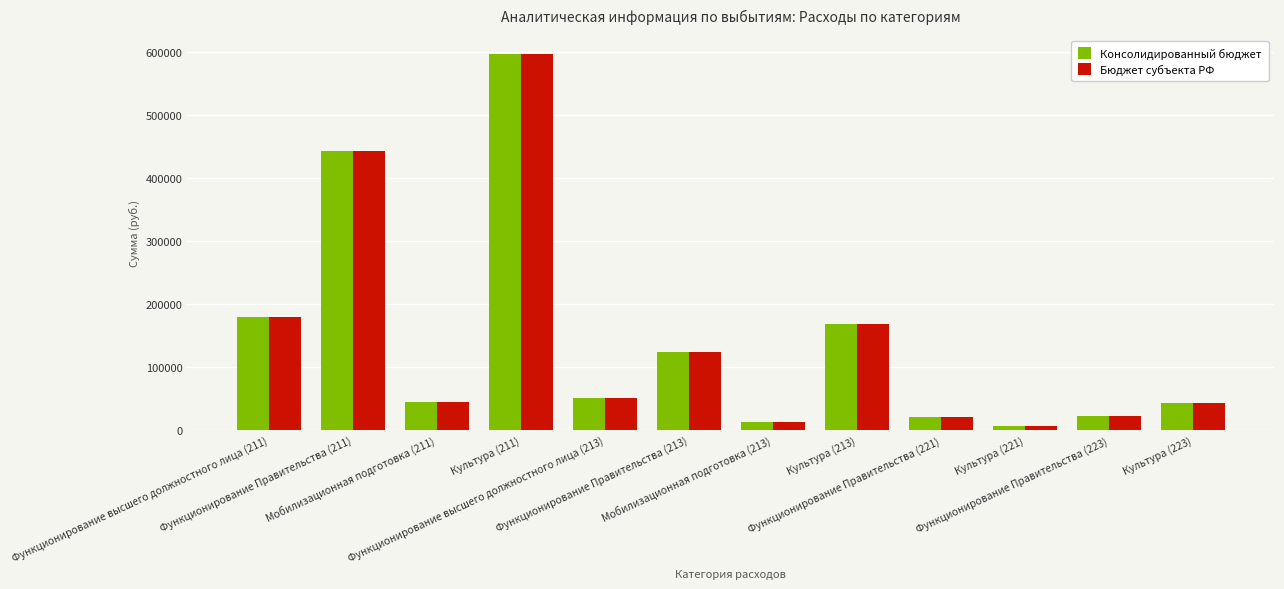

What is the highest value of the Консолидированный бюджет series?

597583.8